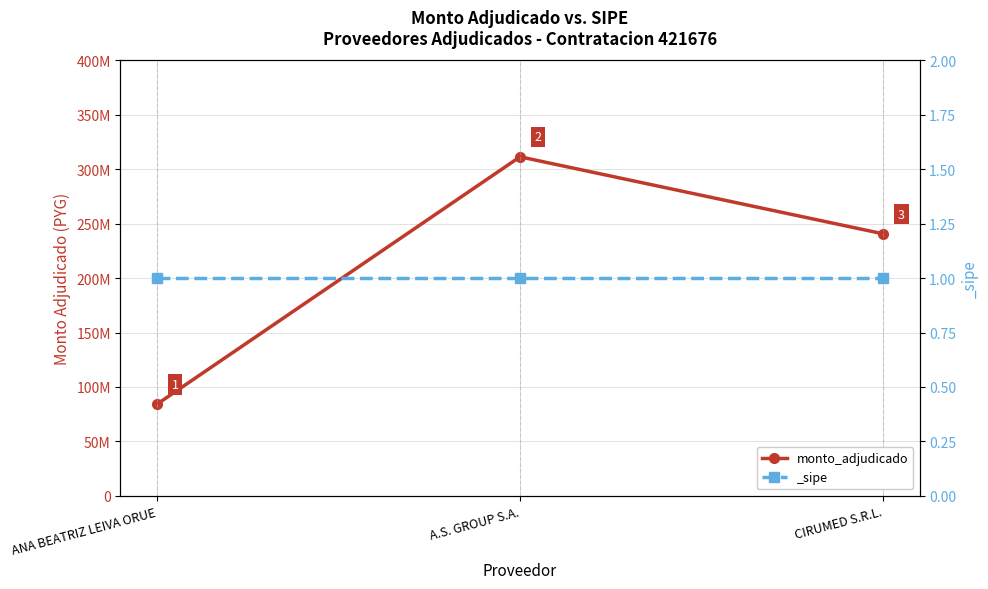

Reading left to right, list all the values displayed in this chart.

ANA BEATRIZ LEIVA ORUE=84000000	A.S. GROUP S.A.=311455000	CIRUMED S.R.L.=240680000